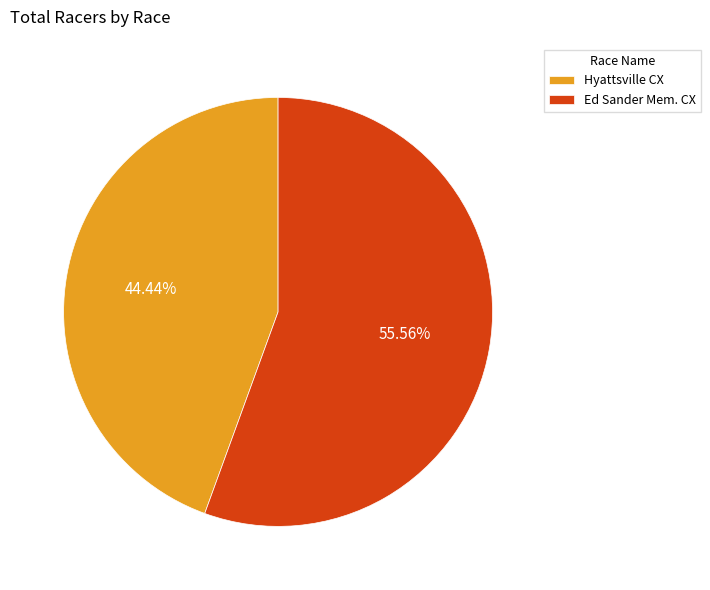

Which has a higher value, Hyattsville CX or Ed Sander Mem. CX?

Ed Sander Mem. CX